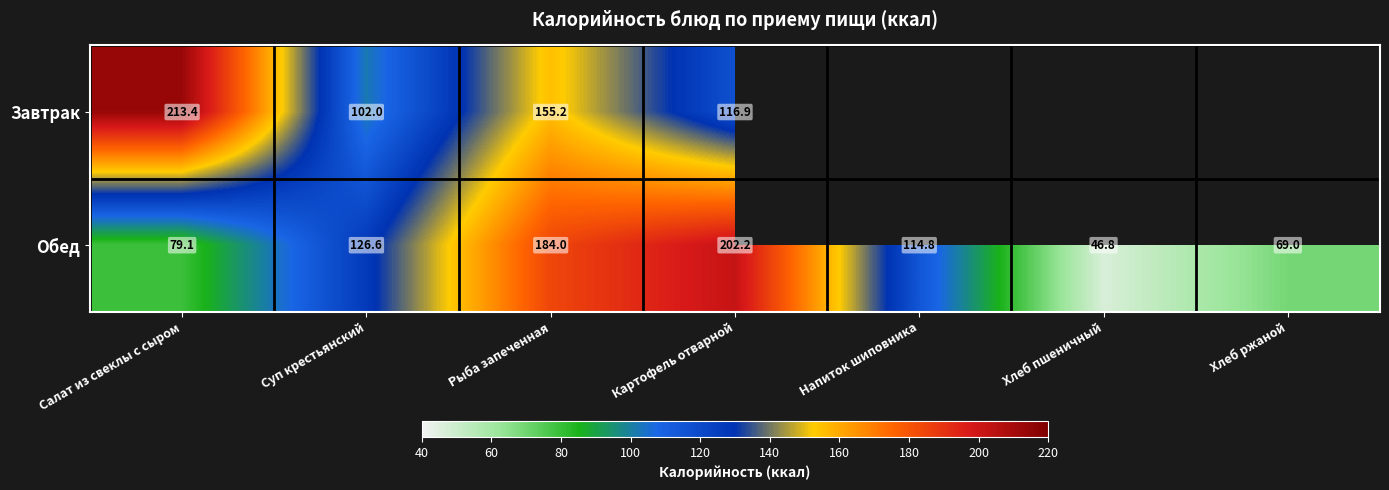

True or false: Обед has a value of 79.1 at Салат из свеклы с сыром.

True